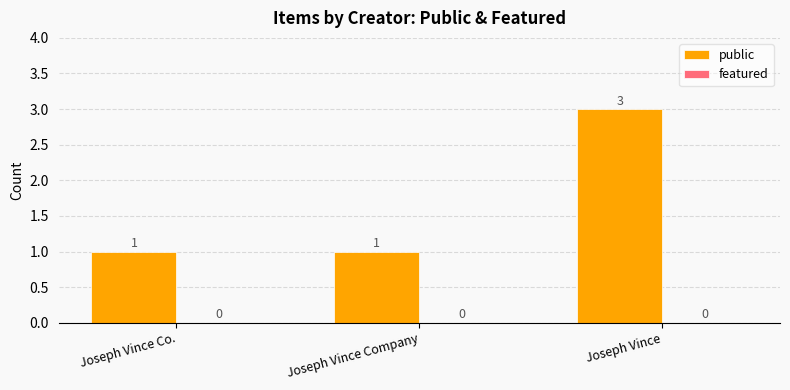

What position from the right is Joseph Vince Co.?

3